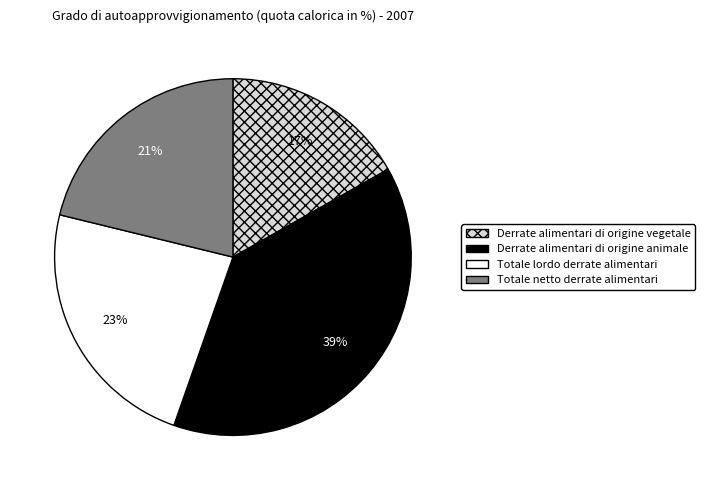

Which category has the smallest portion of the pie?

Derrate alimentari di origine vegetale